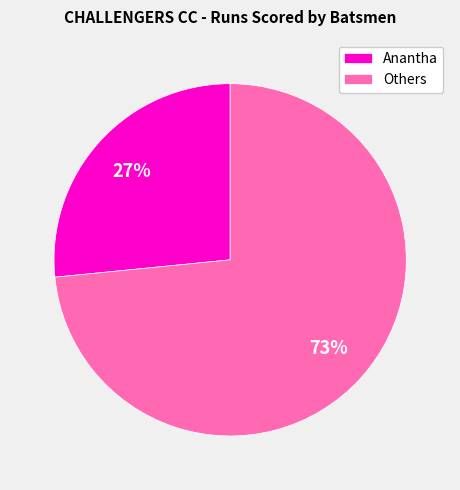

Do Anantha and Others together represent more than half of the pie?

Yes